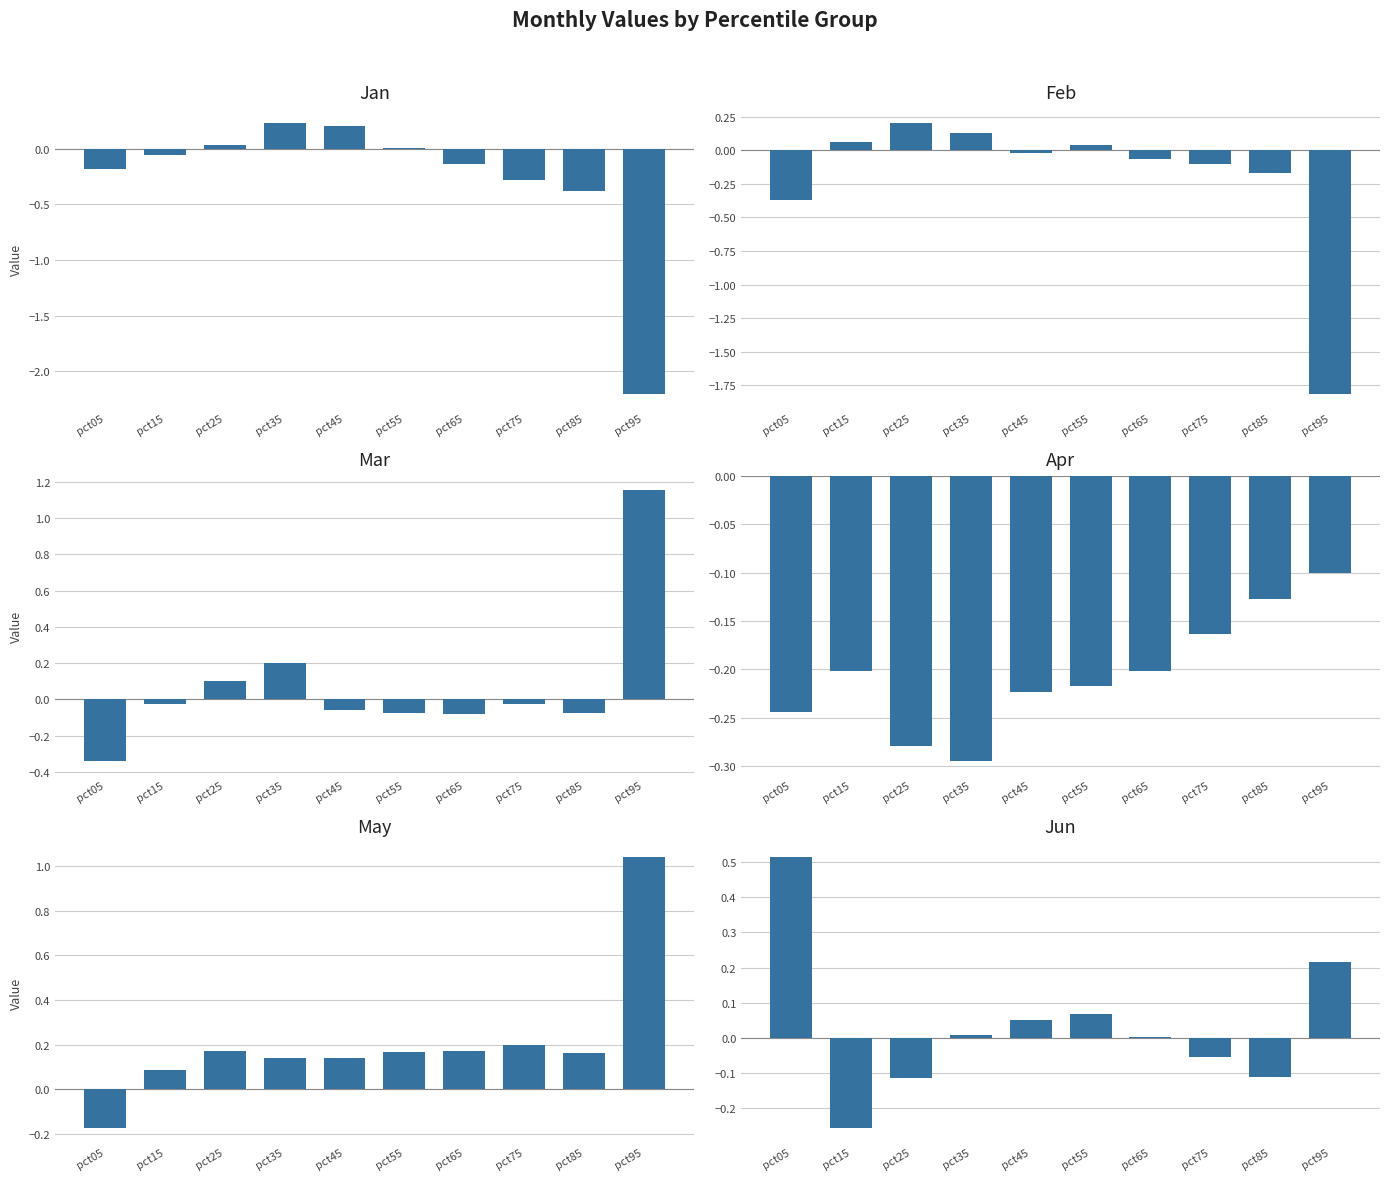

At pct95, list the series in order from largest to smallest.

Mar, May, Jun, Apr, Feb, Jan